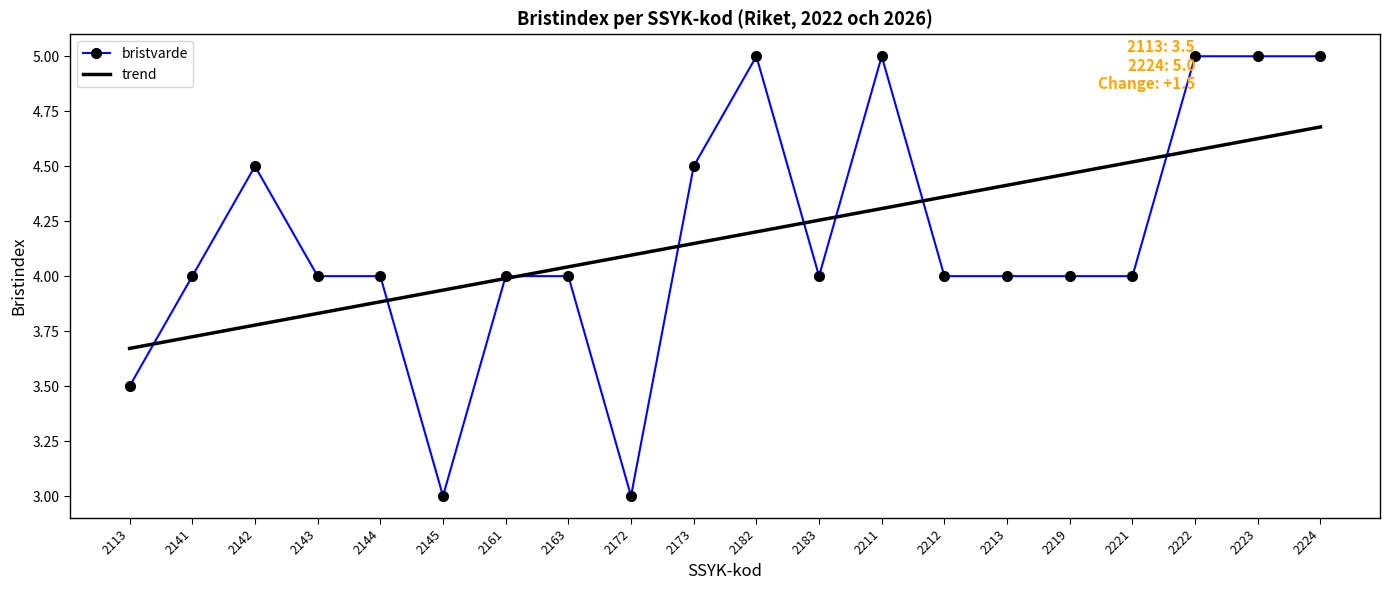

True or false: trend has a value of 4.3 at 2183.

True